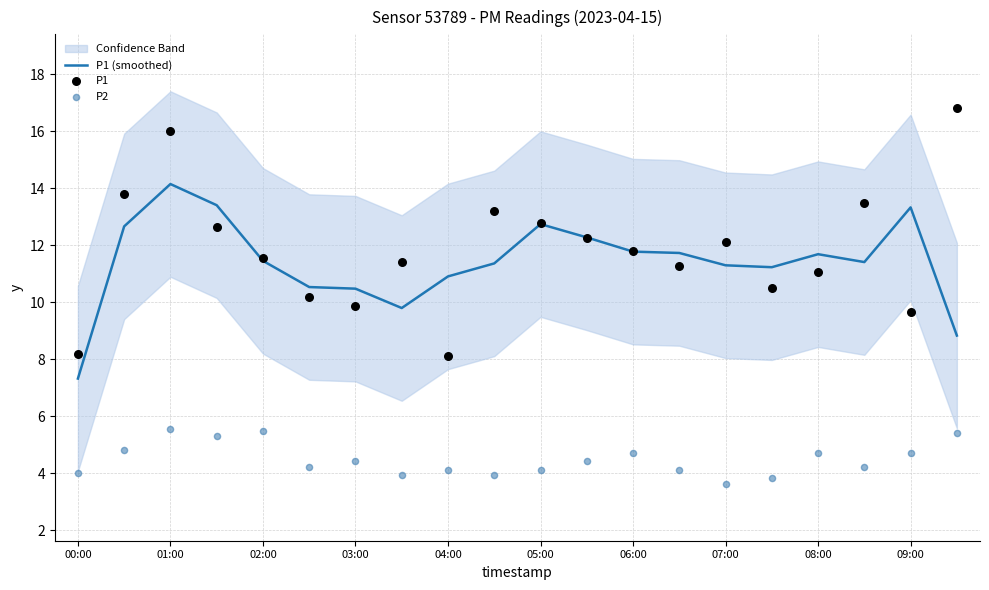

Which series reaches the minimum Y coordinate?

P2